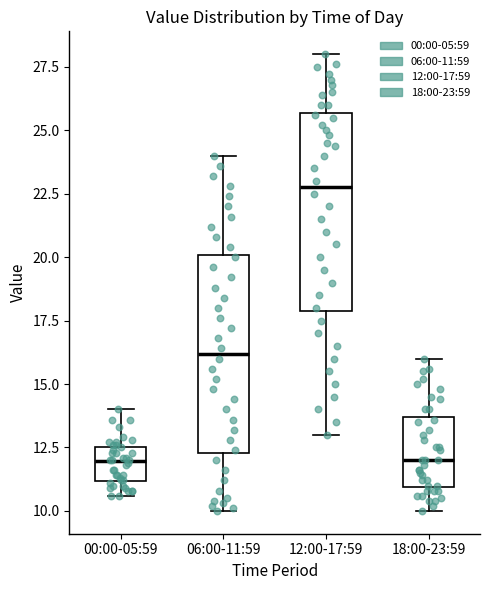

Reading left to right, read every box against the y-axis: the position of its median line, the range the box covers, and the ends of its whiskers. The values are not printed on the chart, so give them approximately, as read against the axis.

00:00-05:59: median 12.0, box 11.0 to 12.5, whiskers 10.5 to 14.0
06:00-11:59: median 16.0, box 12.5 to 20.0, whiskers 10.0 to 24.0
12:00-17:59: median 23.0, box 18.0 to 25.5, whiskers 13.0 to 28.0
18:00-23:59: median 12.0, box 11.0 to 13.5, whiskers 10.0 to 16.0